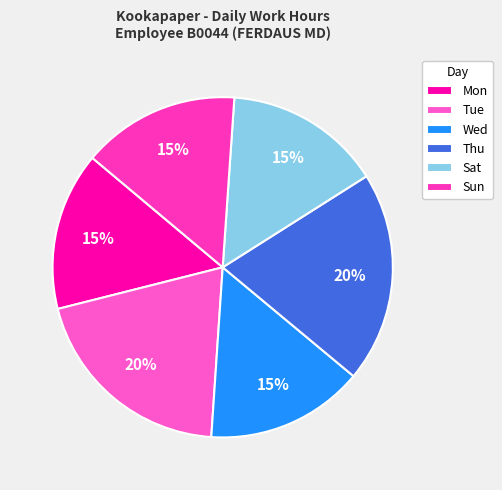

Is there a majority slice in this chart?

No